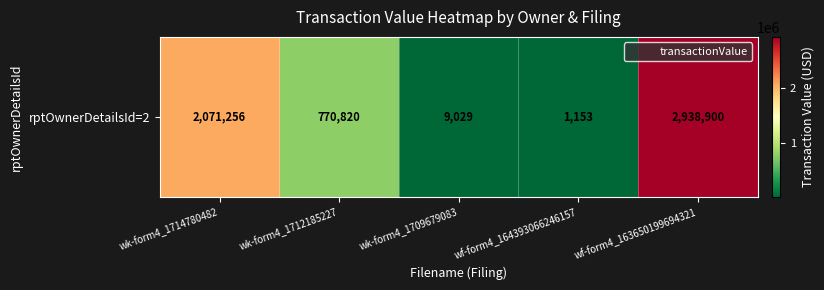

What value does the data have at wk-form4_1712185227?

770820